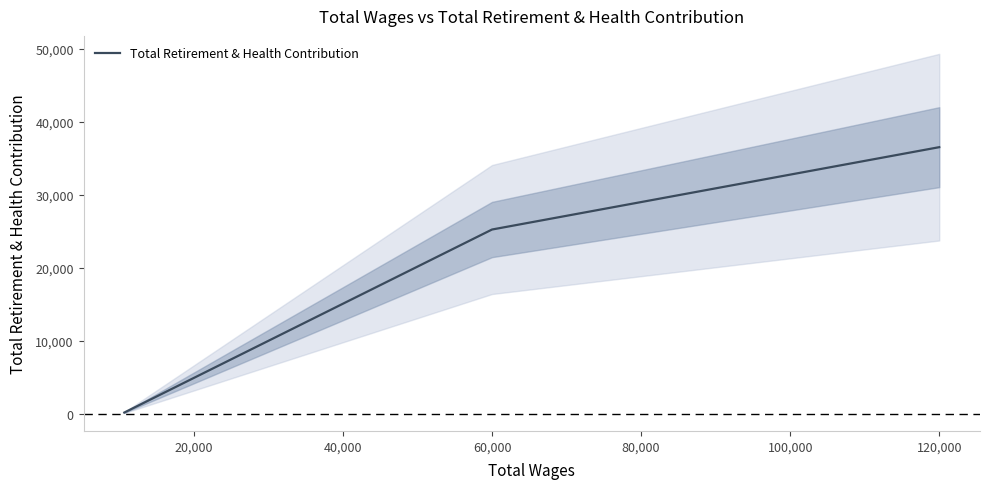

How many values are between 174 and 36512?

3